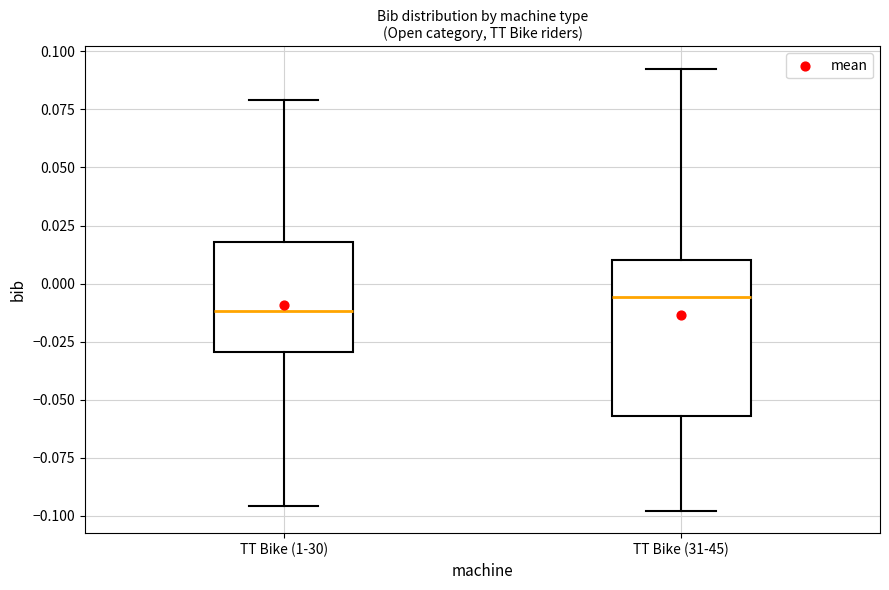

Which box is the tallest, from its lower edge to its upper edge?

TT Bike (31-45)